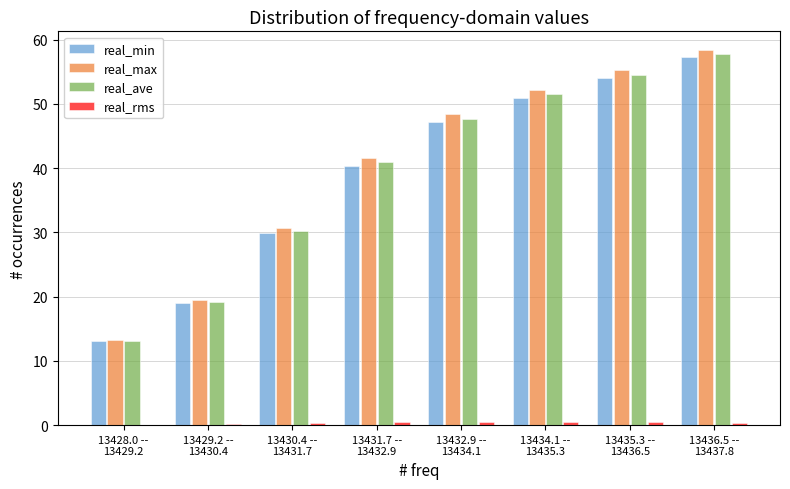

What is the maximum value for real_ave?

57.8